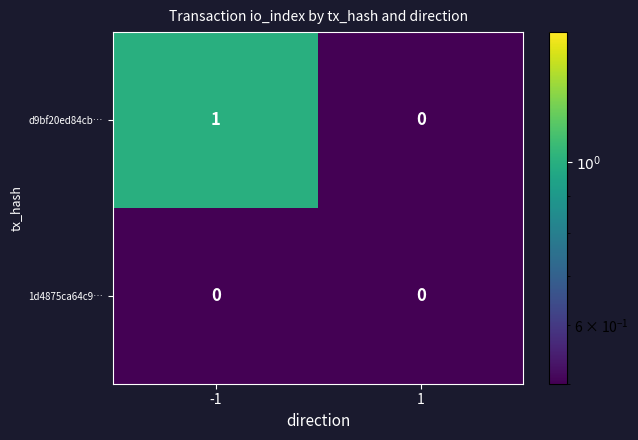

Reading right to left, transcribe all the data shown in this chart.

d9bf20ed84cb…: 1=0	-1=1
1d4875ca64c9…: 1=0	-1=0